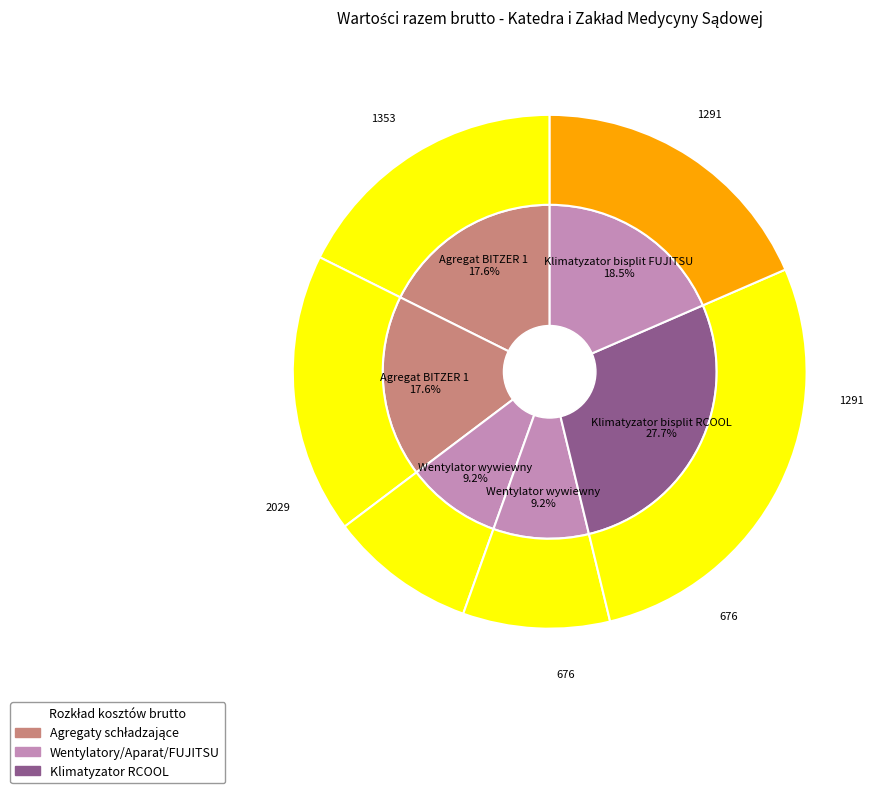

The Klimatyzator bisplit RCOOL slice represents 28% of the pie. True or false?

True